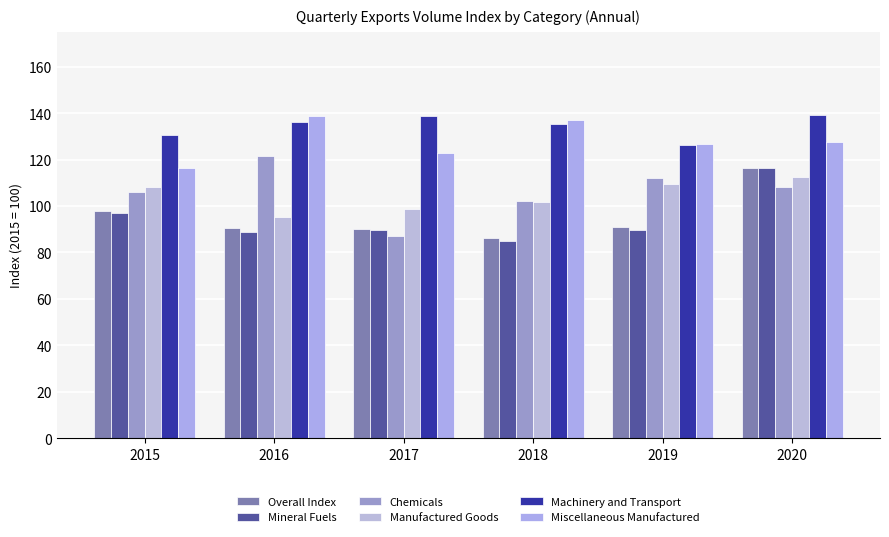

Is it true that Machinery and Transport equals 94.2 at 2020?

False